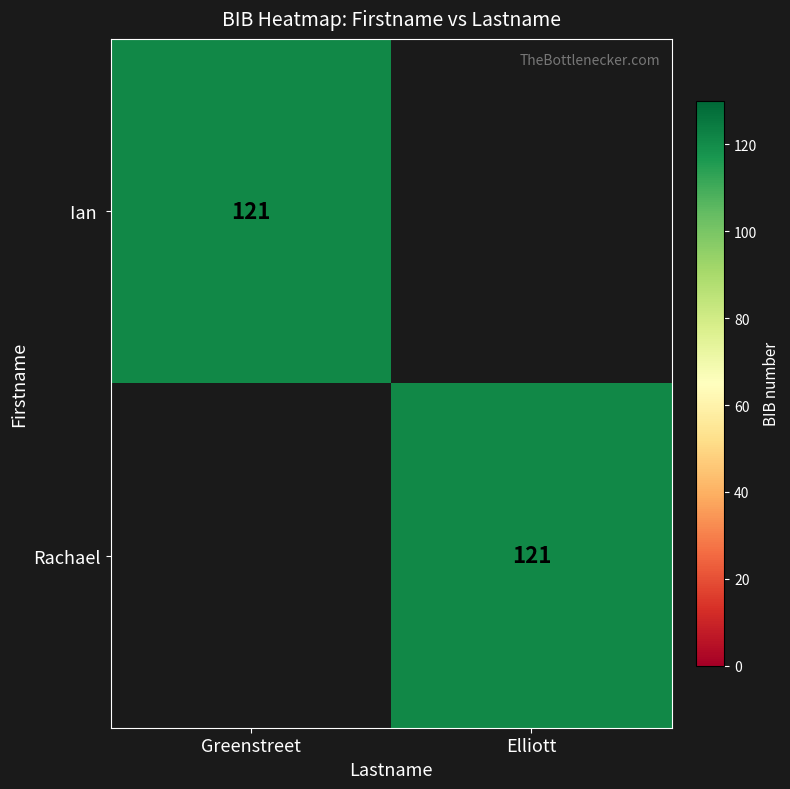

How many distinct data groups are displayed?

2